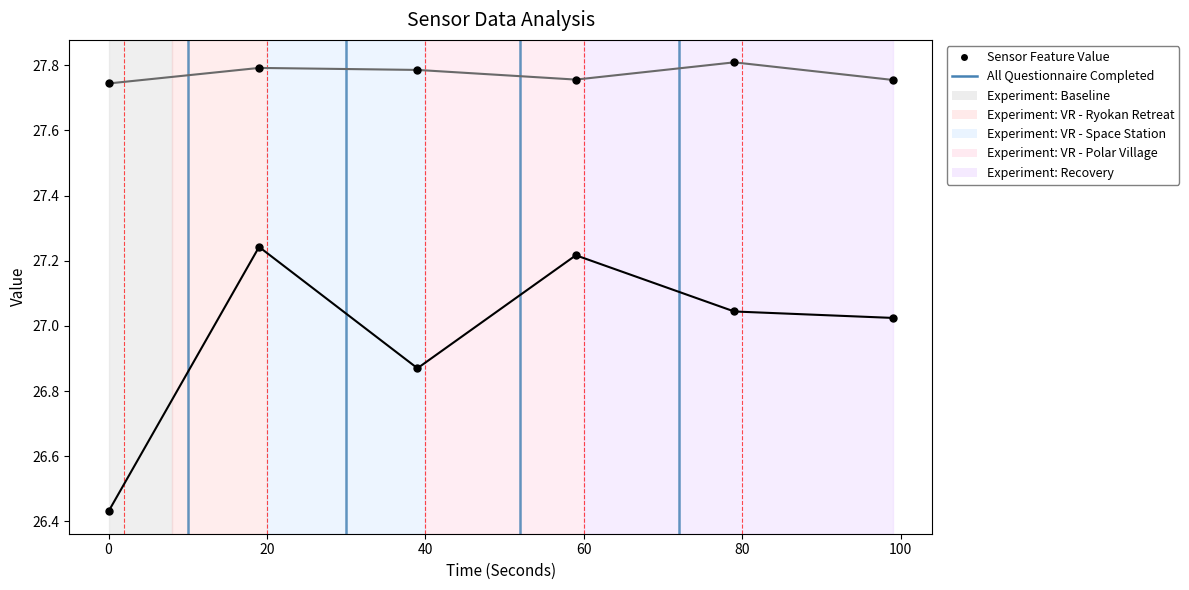

Is this an area chart (filled region under the line)?

No